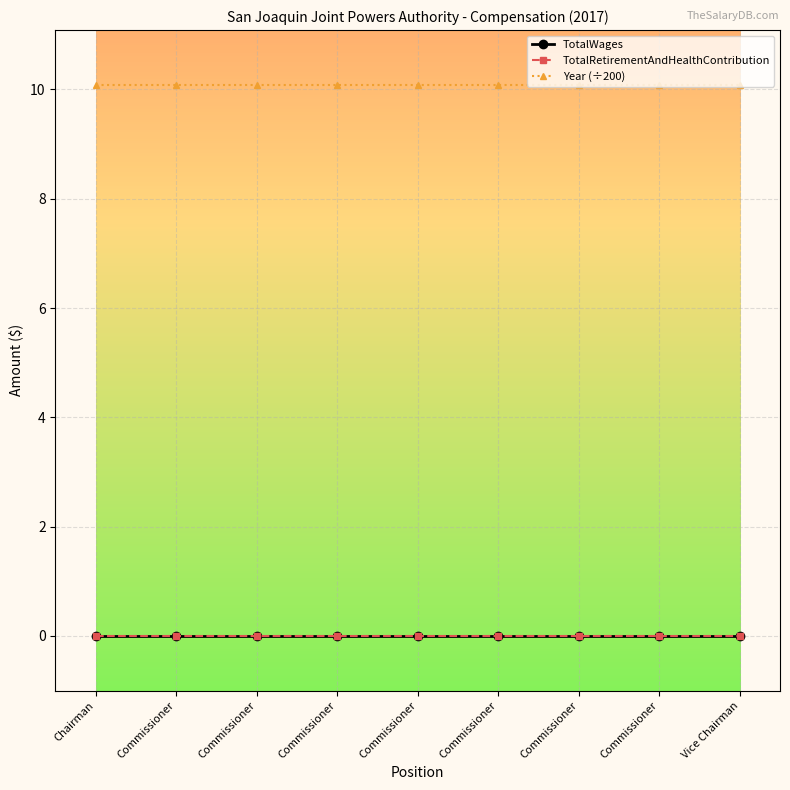

Does the chart have visible grid lines?

Yes